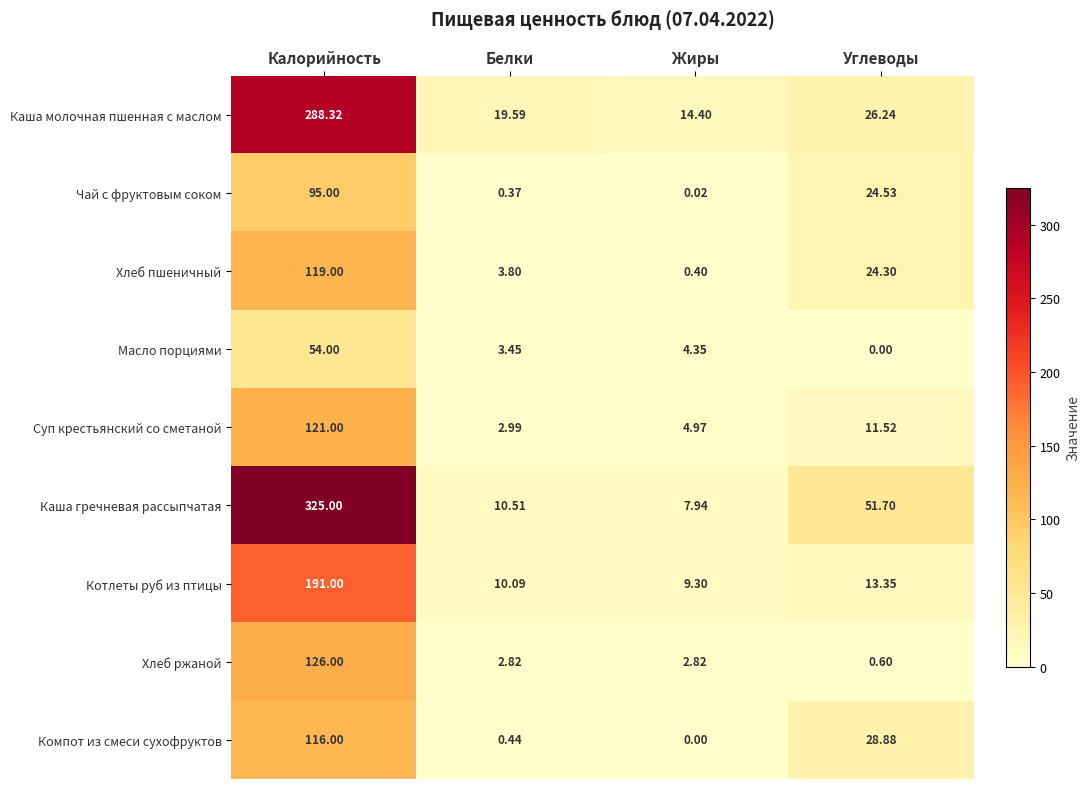

Which series has the widest spread of values?

Каша гречневая рассыпчатая